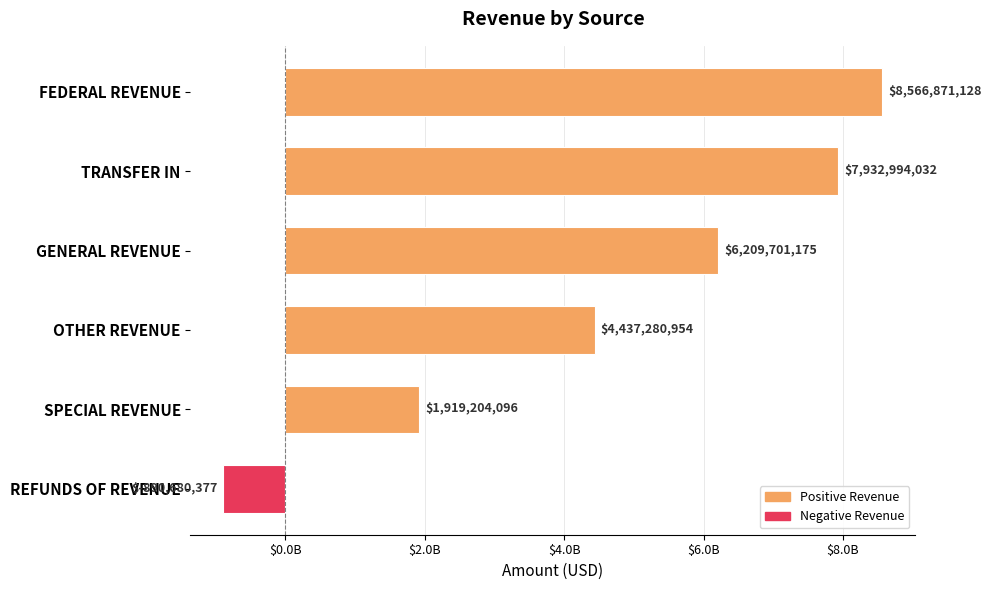

Which label corresponds to the largest value in the chart?

FEDERAL REVENUE